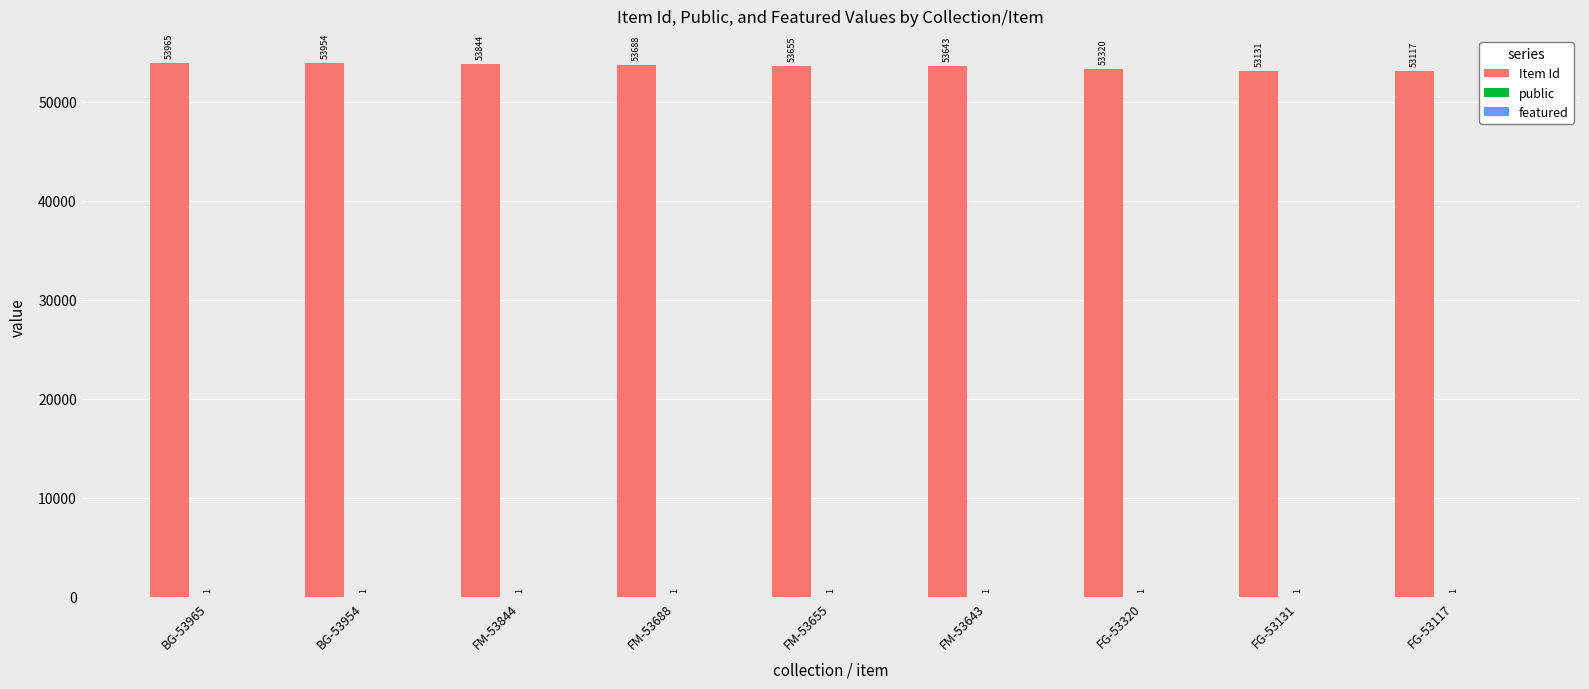

Where does the Item Id series first go above 53655?

BG-53965